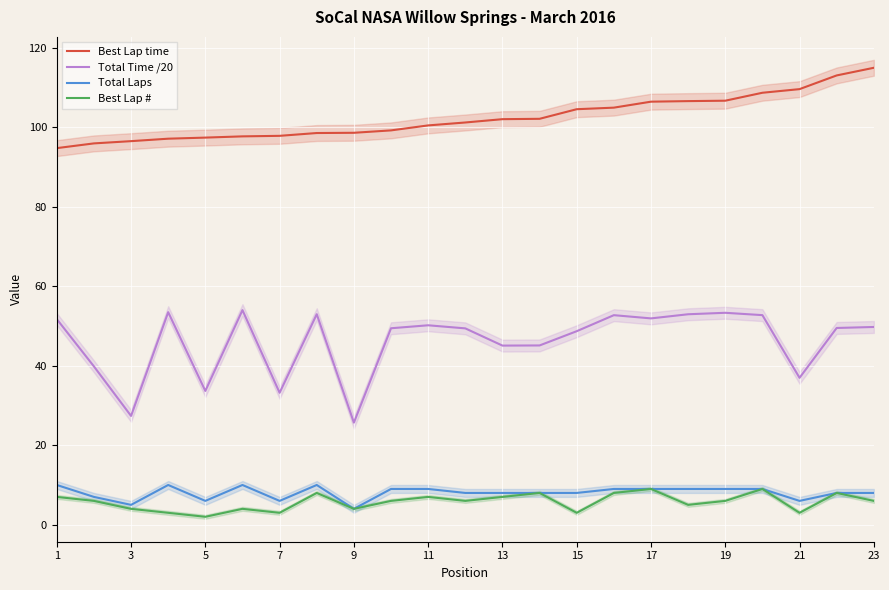

What is the average value of the Total Time /20 series?

46.1